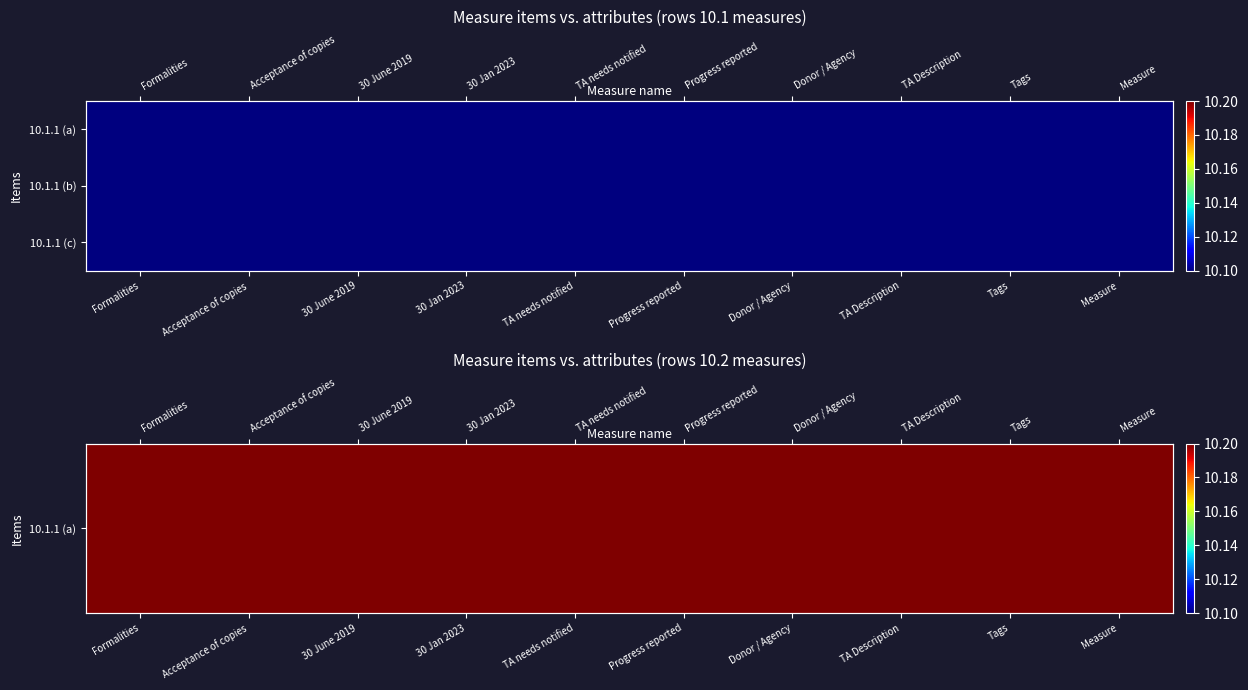

Where is 10.1.1 (a) nearest to the value 10?

Formalities